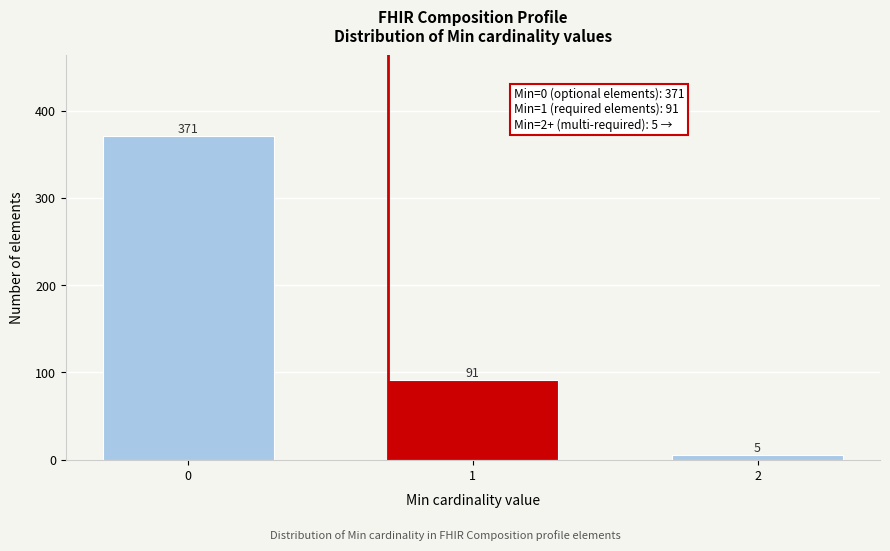

Reading left to right, extract all data points from this chart.

0=371	1=91	2=5